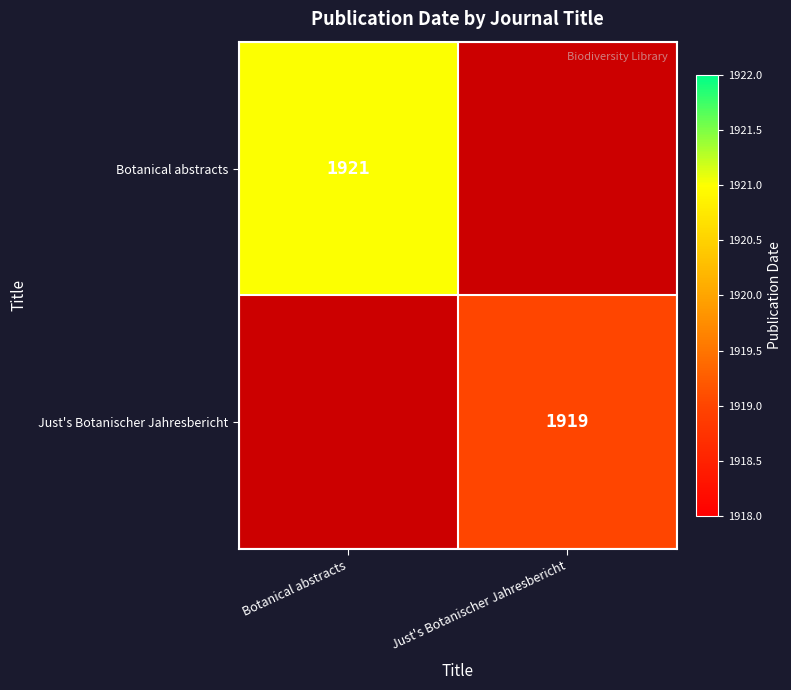

The Just's Botanischer Jahresbericht series shows 1919 at Just's Botanischer Jahresbericht. True or false?

True